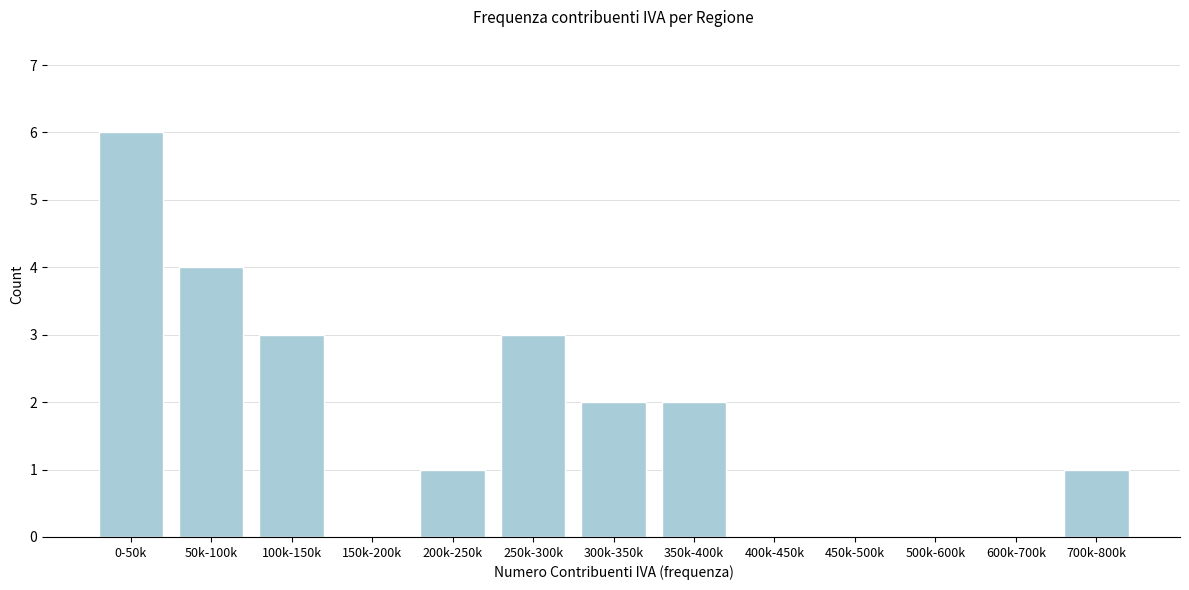

Reading left to right, list all the values displayed in this chart.

0-50k=6	50k-100k=4	100k-150k=3	150k-200k=0	200k-250k=1	250k-300k=3	300k-350k=2	350k-400k=2	400k-450k=0	450k-500k=0	500k-600k=0	600k-700k=0	700k-800k=1